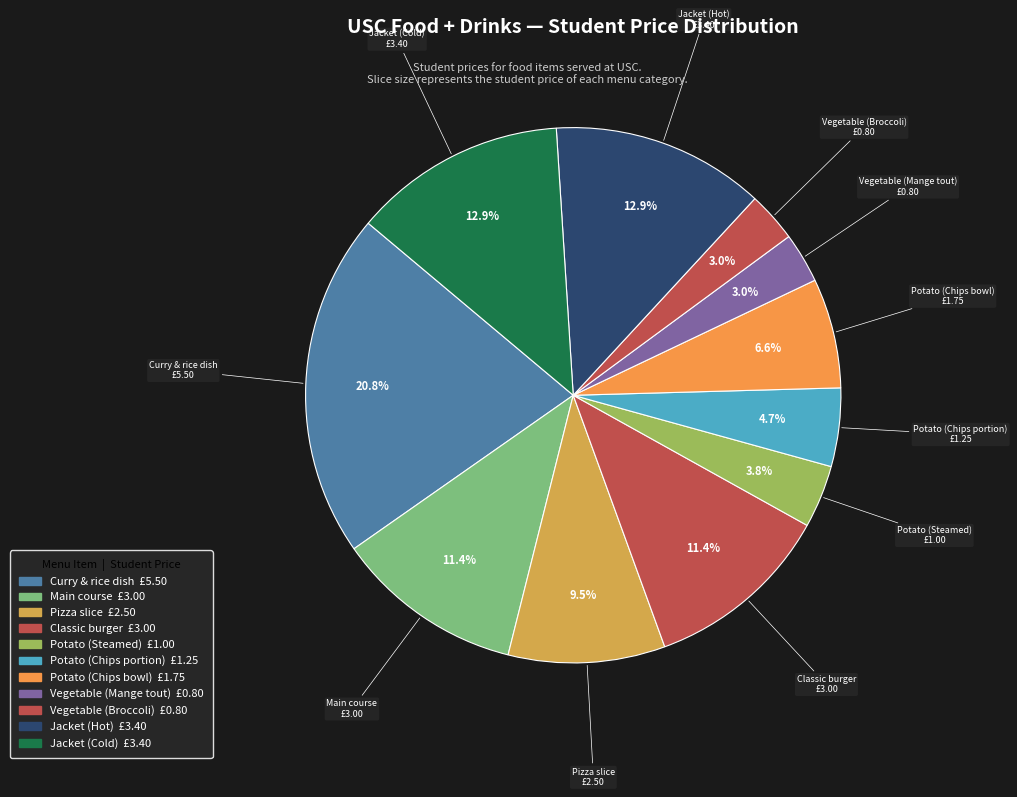

Count the number of slices in the pie.

11